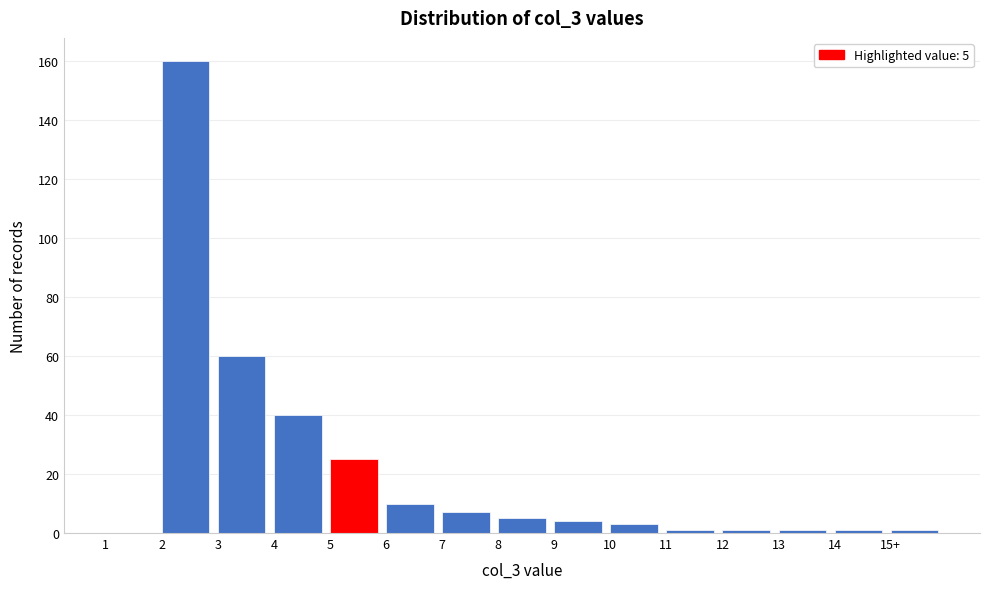

Reading left to right, list all the values displayed in this chart.

1=0	2=160	3=60	4=40	5=25	6=10	7=7	8=5	9=4	10=3	11=1	12=1	13=1	14=1	15+=1